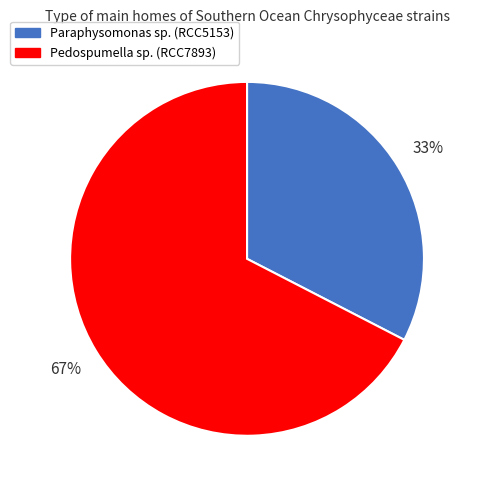

Which slice is the smallest?

Paraphysomonas sp. (RCC5153)